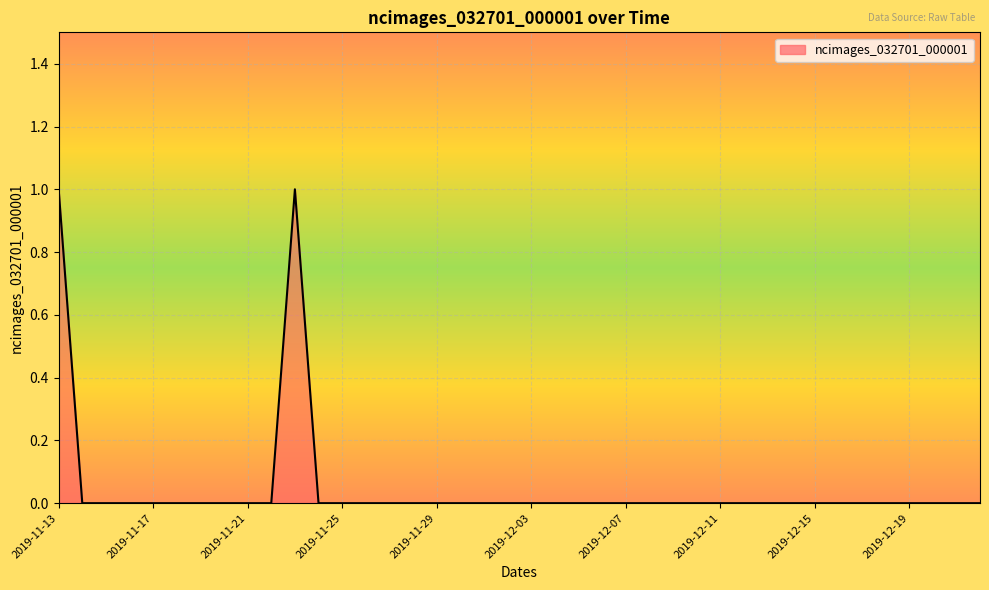

Is this an area chart (filled region under the line)?

Yes